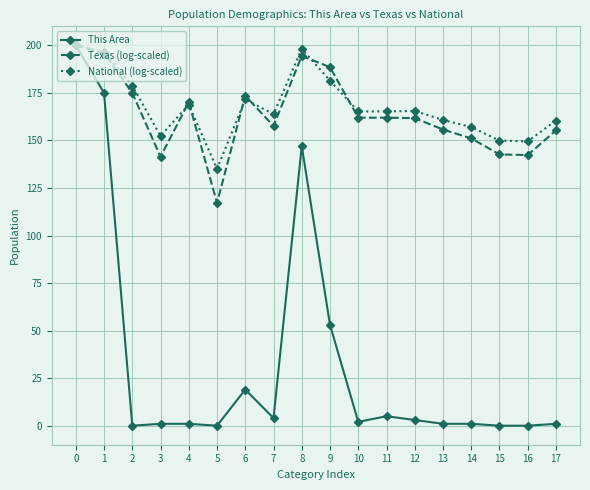

After their last crossing, which series has the higher values: Texas (log-scaled) or National (log-scaled)?

National (log-scaled)